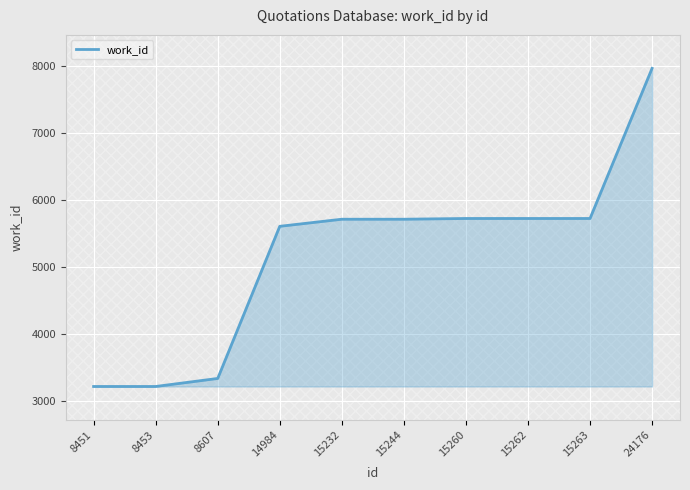

At which category does the chart reach its peak across all series?

24176